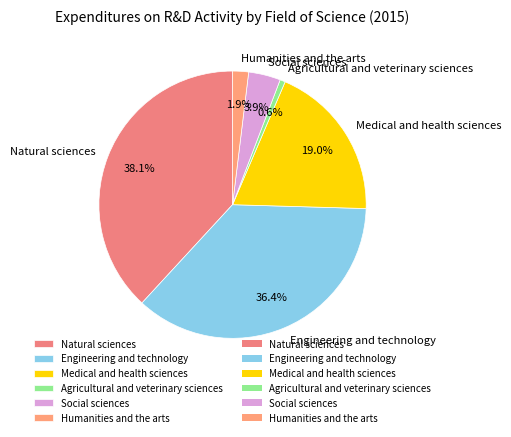

How many segments does this pie chart have?

6